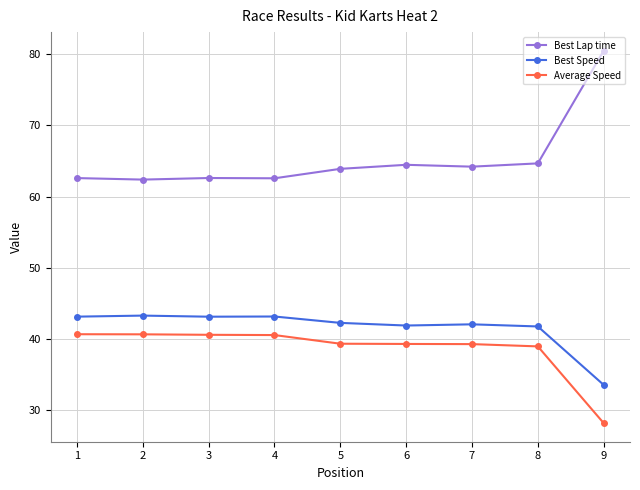

What is the total value across all series at 7?

145.5